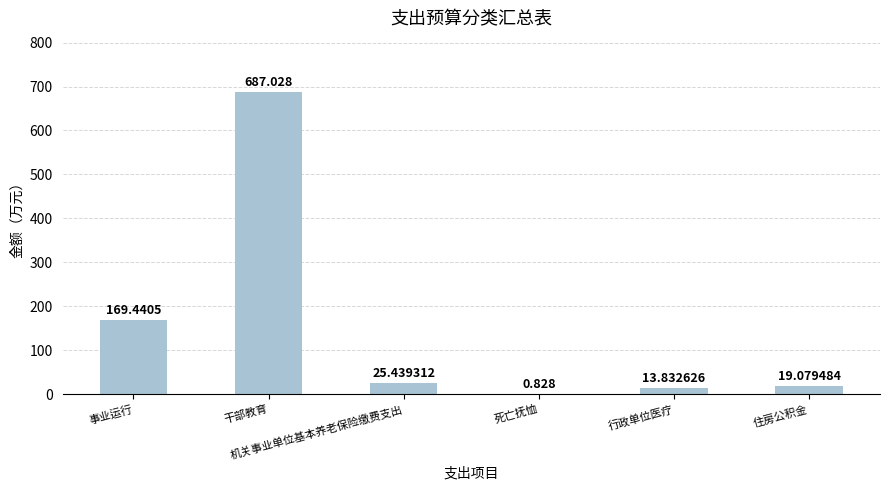

Count the number of categories in the chart.

6